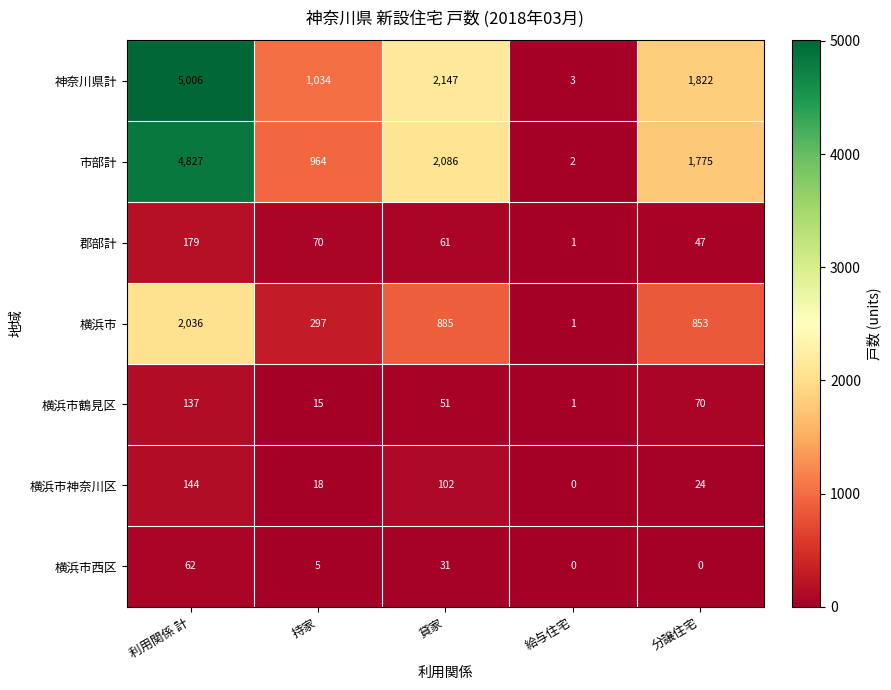

The value of 神奈川県計 at 貸家 is 2147. True or false?

True